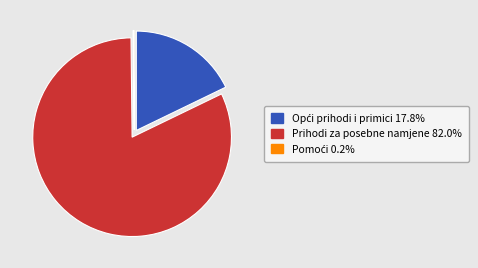

Does any single category account for the majority?

Yes